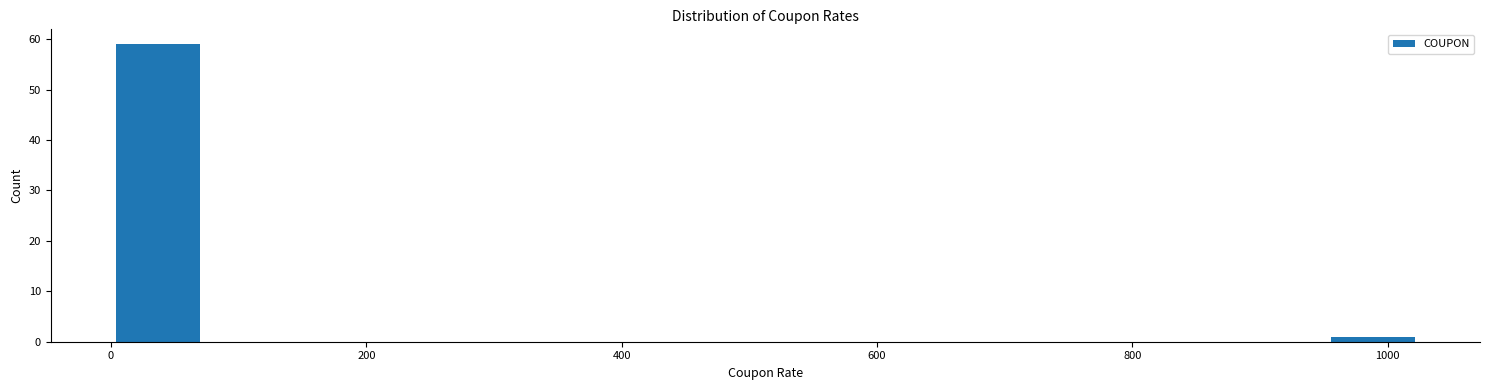

Read against the x-axis, roughly where is the centre of the tallest bar?

40